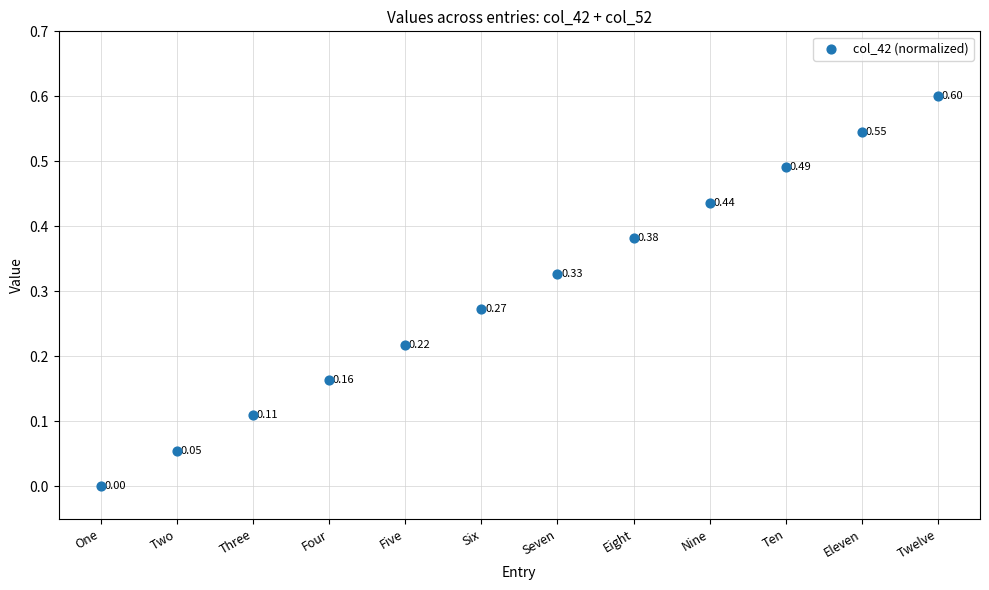

What is the range of Y values (max minus min)?

0.6